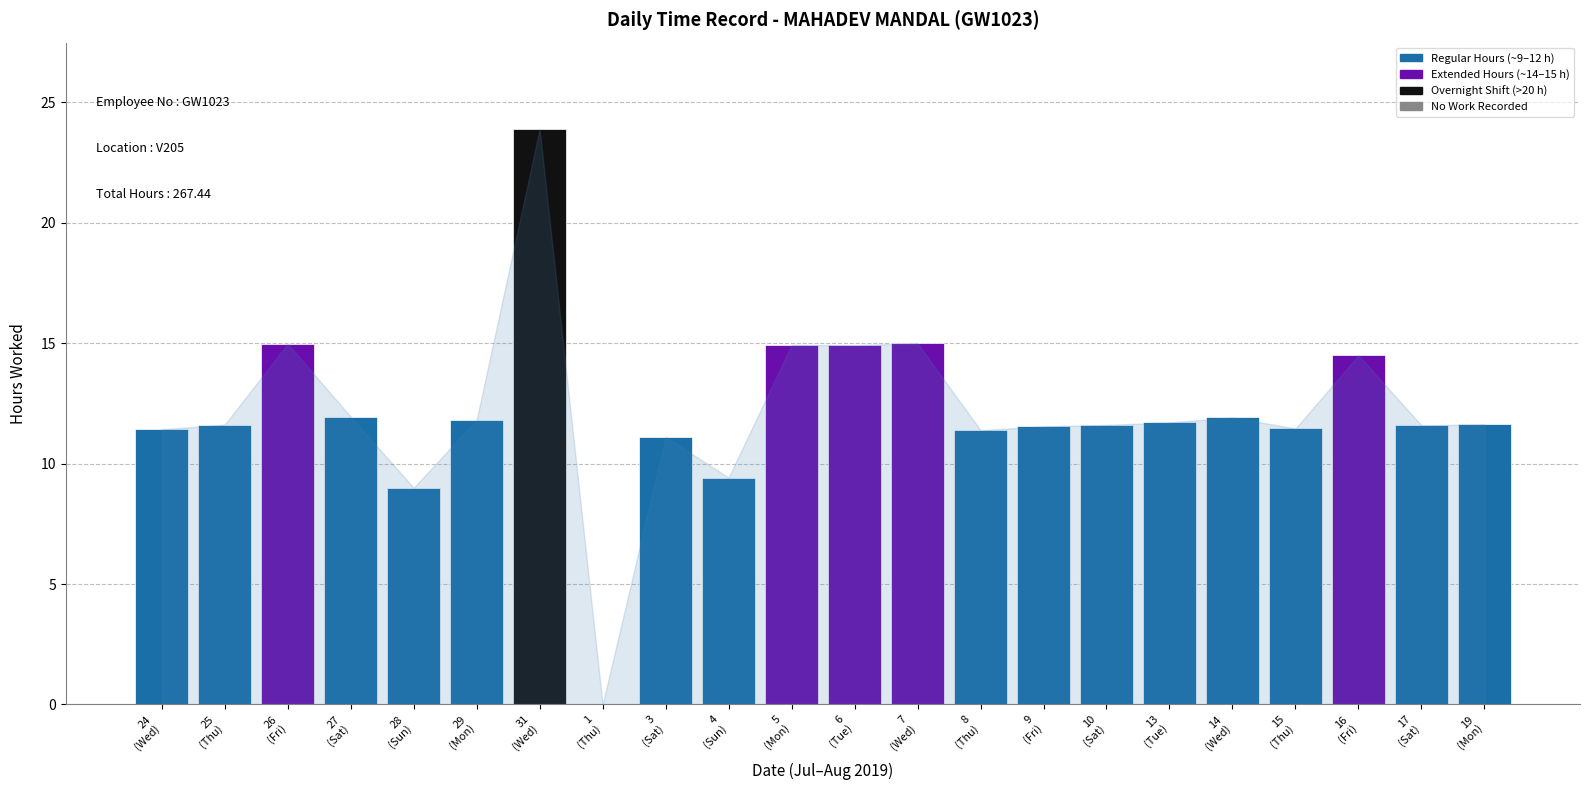

What is the sum of all values?

267.4